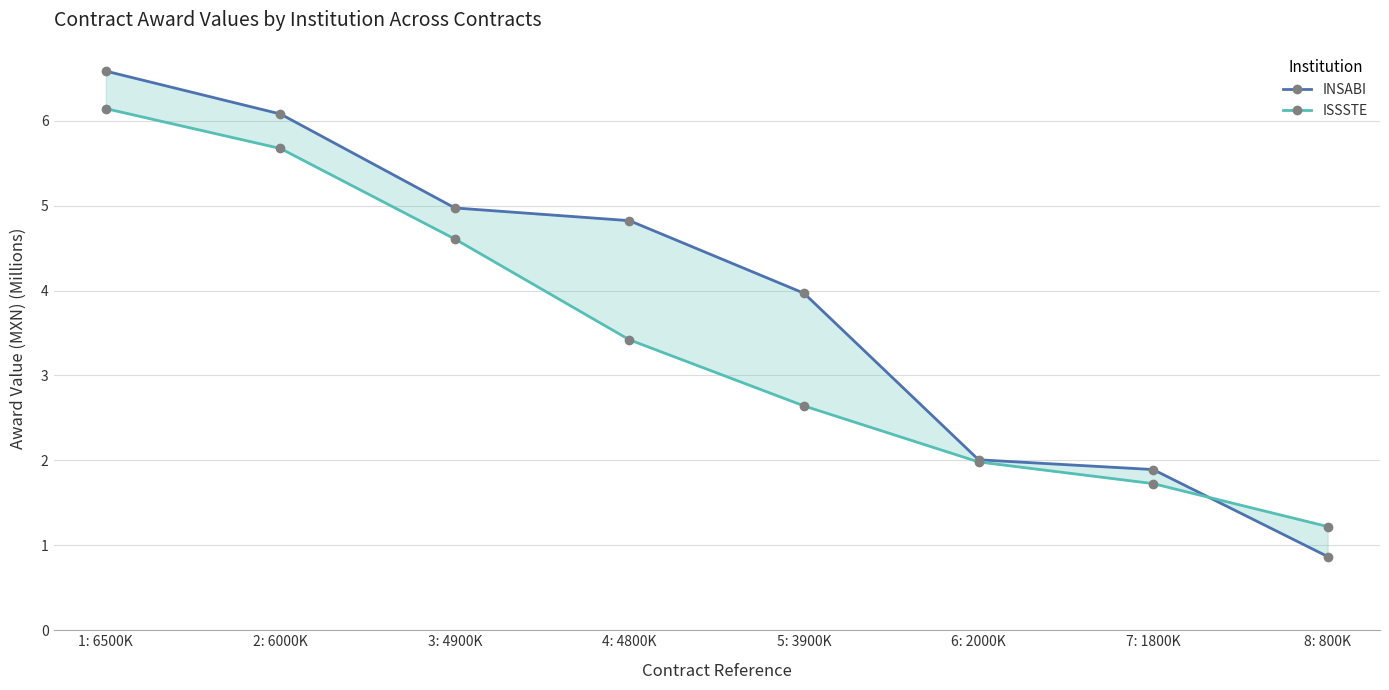

Reading left to right, transcribe all the data shown in this chart.

INSABI: 1: 6500K=6.6	2: 6000K=6.1	3: 4900K=5.0	4: 4800K=4.8	5: 3900K=4.0	6: 2000K=2.0	7: 1800K=1.9	8: 800K=0.9
ISSSTE: 1: 6500K=6.1	2: 6000K=5.7	3: 4900K=4.6	4: 4800K=3.4	5: 3900K=2.6	6: 2000K=2.0	7: 1800K=1.7	8: 800K=1.2